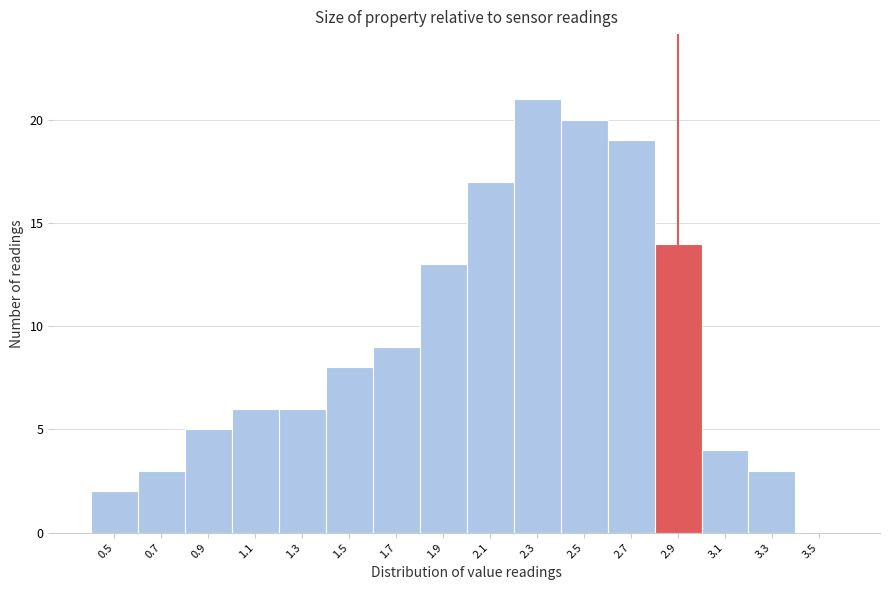

What is the height of the bar covering 0.8 to 1.0 on the x-axis? The values are not printed on the chart, so give them approximately, as read against the axis.

5